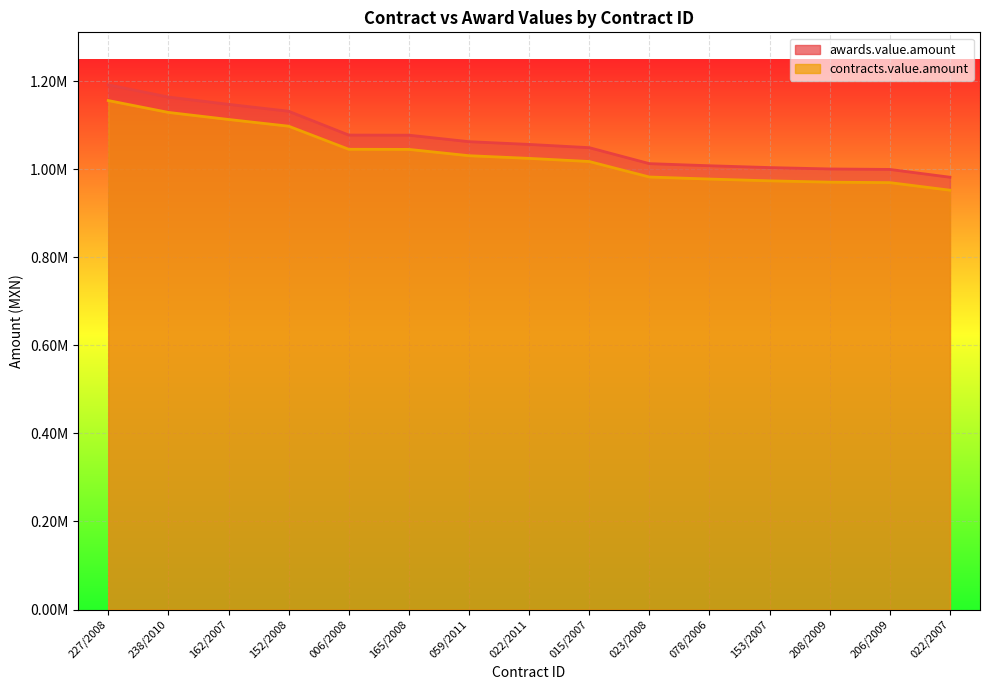

At 152/2008, list the series in order from smallest to largest.

contracts.value.amount, awards.value.amount